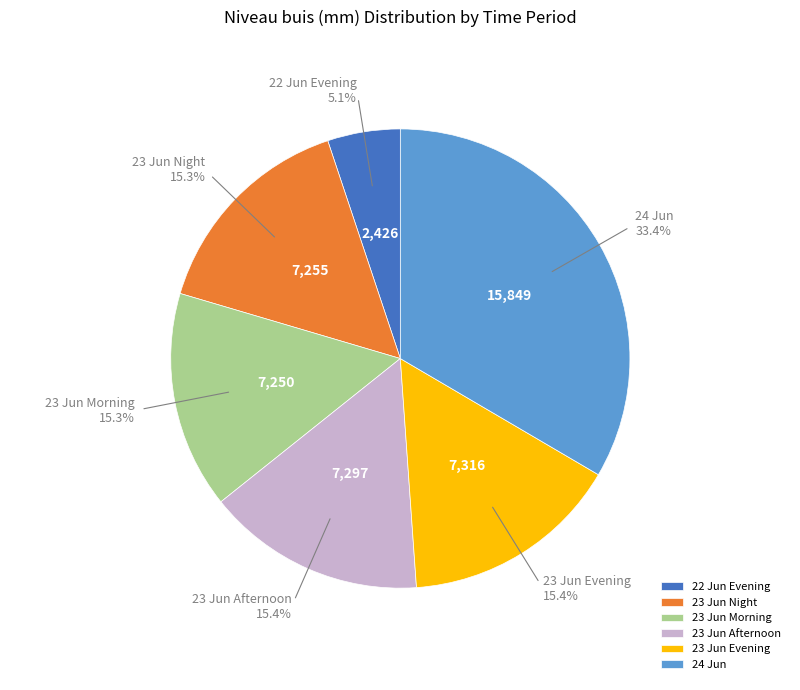

Which category has the smallest portion of the pie?

22 Jun Evening